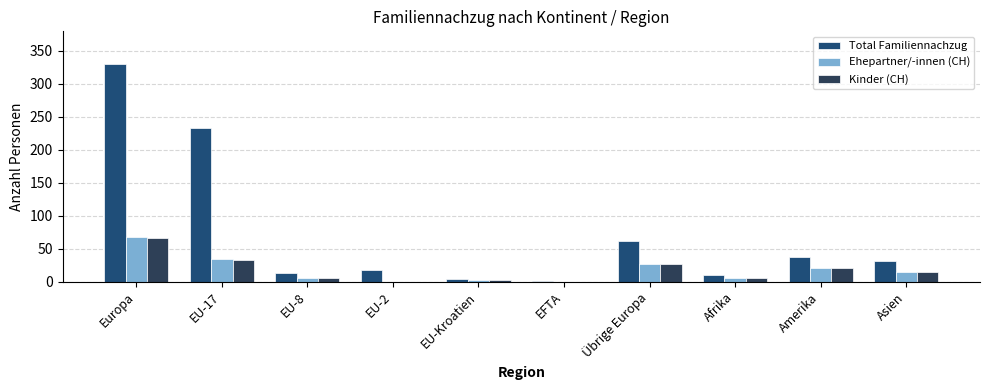

Which has a higher value, EU-2 or Afrika?

EU-2